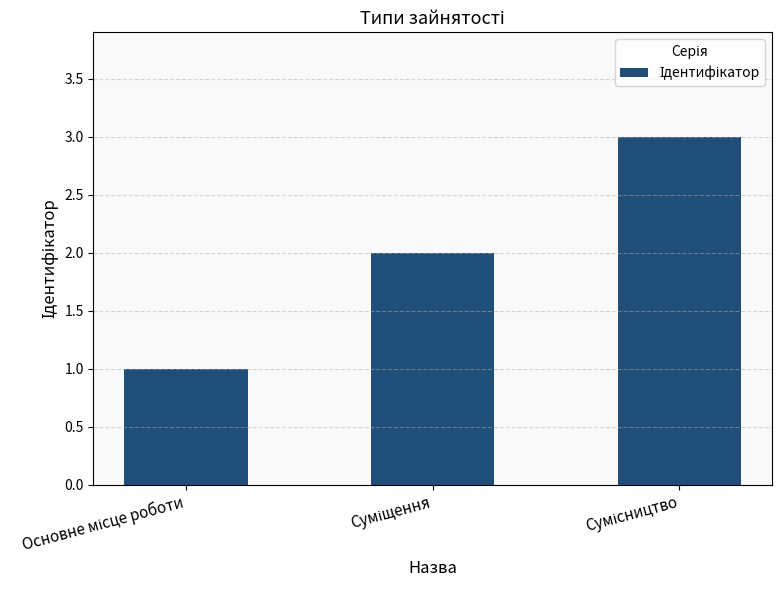

What is the sum of all values?

6